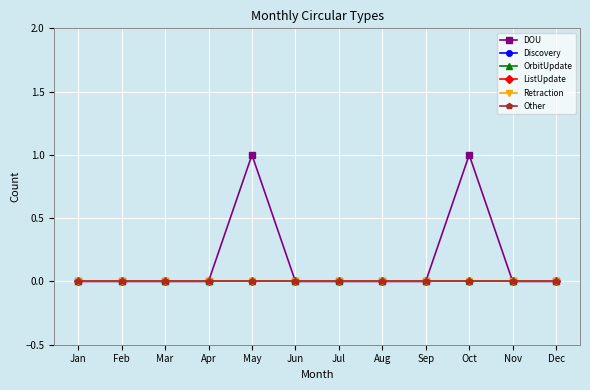

True or false: Discovery and OrbitUpdate cross at least once.

False